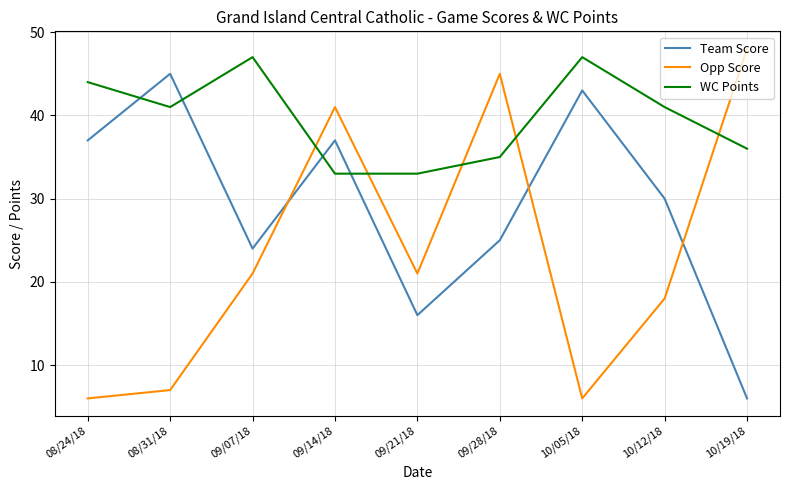

True or false: Opp Score and Team Score intersect in this chart.

True